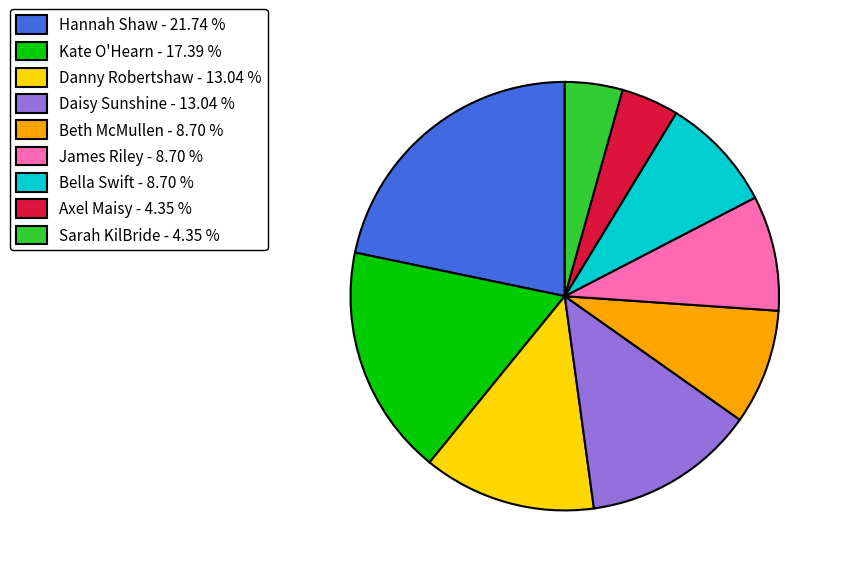

Does Kate O'Hearn account for over 50% of the chart?

No